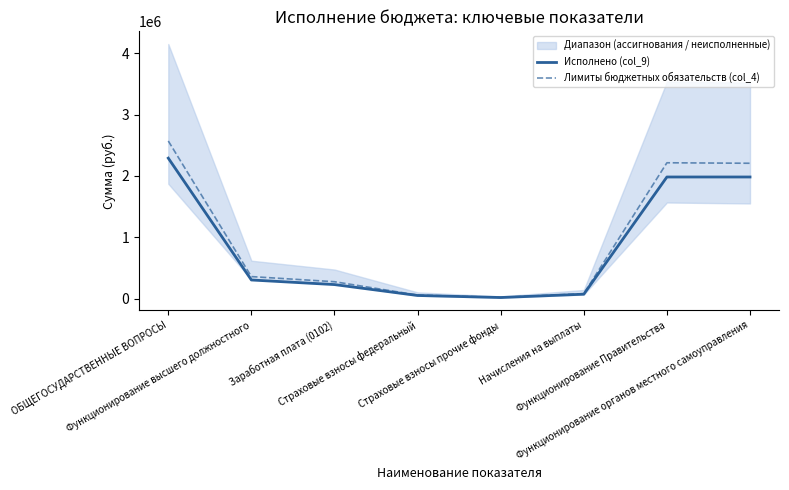

What is the lowest value of the Лимиты бюджетных обязательств (col_4) series?

22736.0